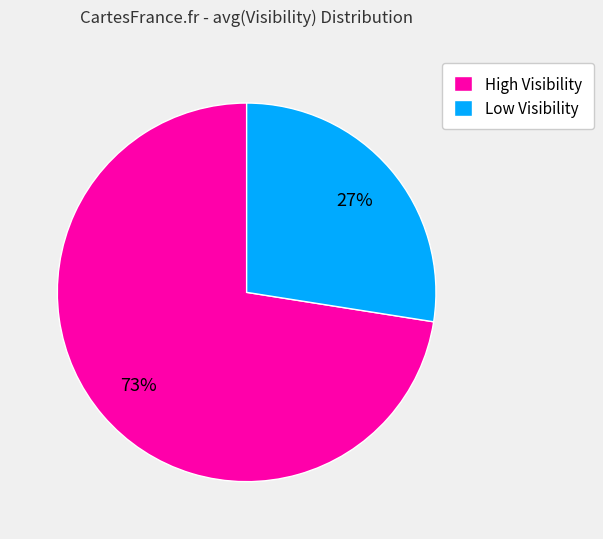

Is it true that High Visibility is 83% of the pie?

False